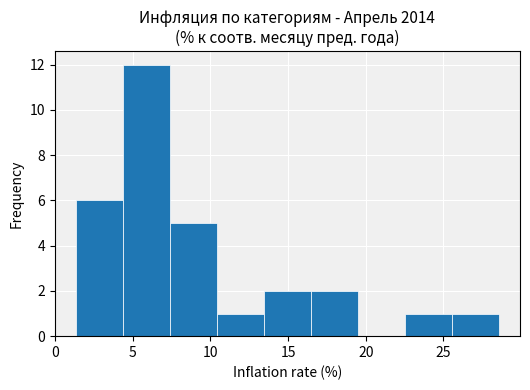

Reading left to right, list every bar in this chart as the range it spans on the x-axis followed by its height. Neither the bar edges nor the heights are printed on the chart, so give them approximately, as read against the axes.

1.5 to 4.5: 6
4.5 to 7.5: 12
7.5 to 10.5: 5
10.5 to 13.5: 1
13.5 to 16.5: 2
16.5 to 19.5: 2
19.5 to 22.5: 0
22.5 to 25.5: 1
25.5 to 28.5: 1